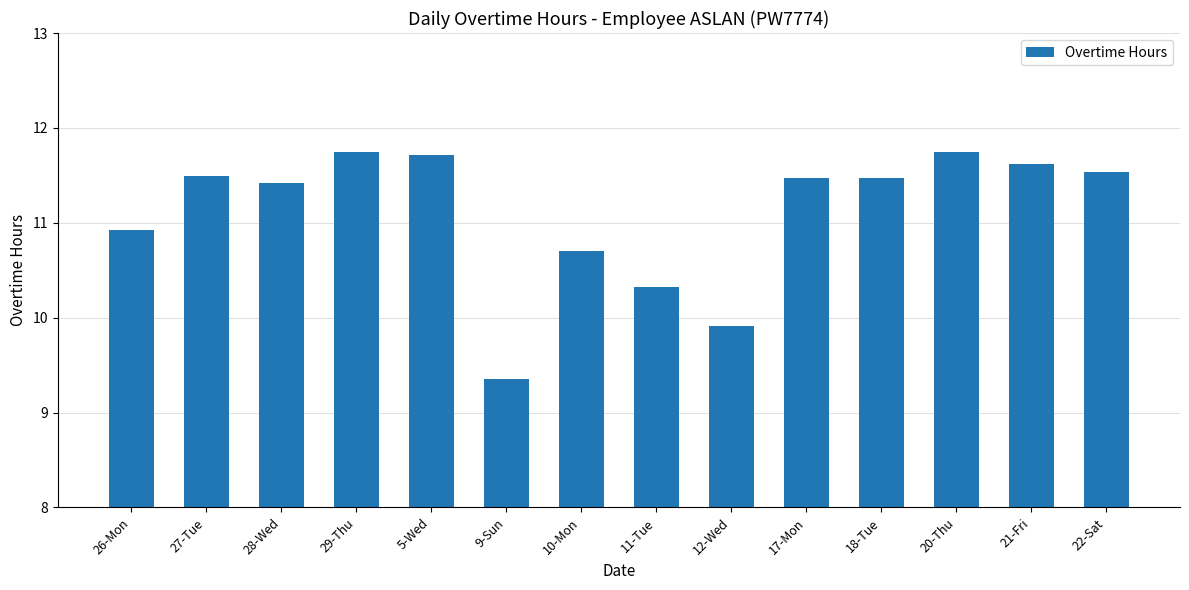

At which category does the chart reach its minimum across all series?

9-Sun